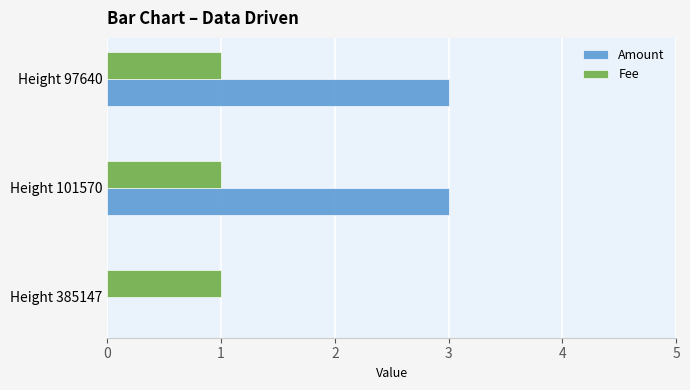

Between Height 385147 and Height 97640, which series saw the biggest shift?

Amount